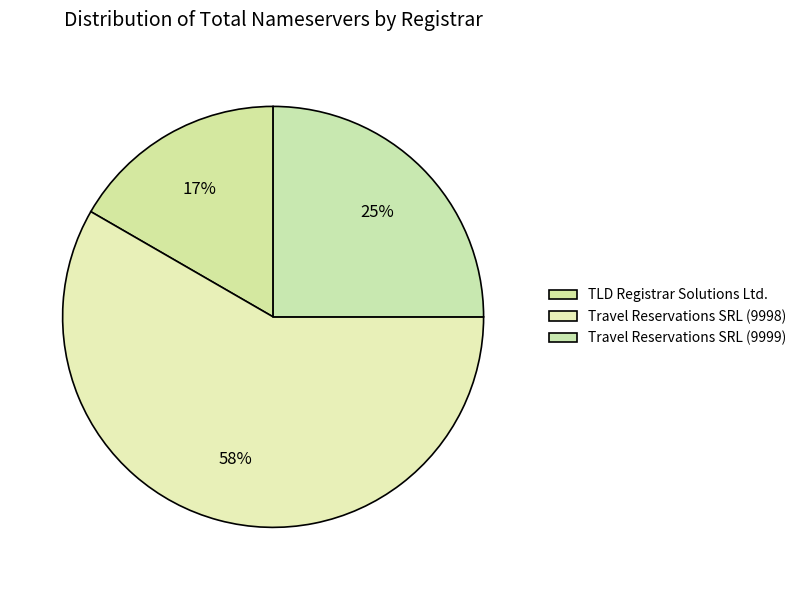

How many slices are in this pie chart?

3